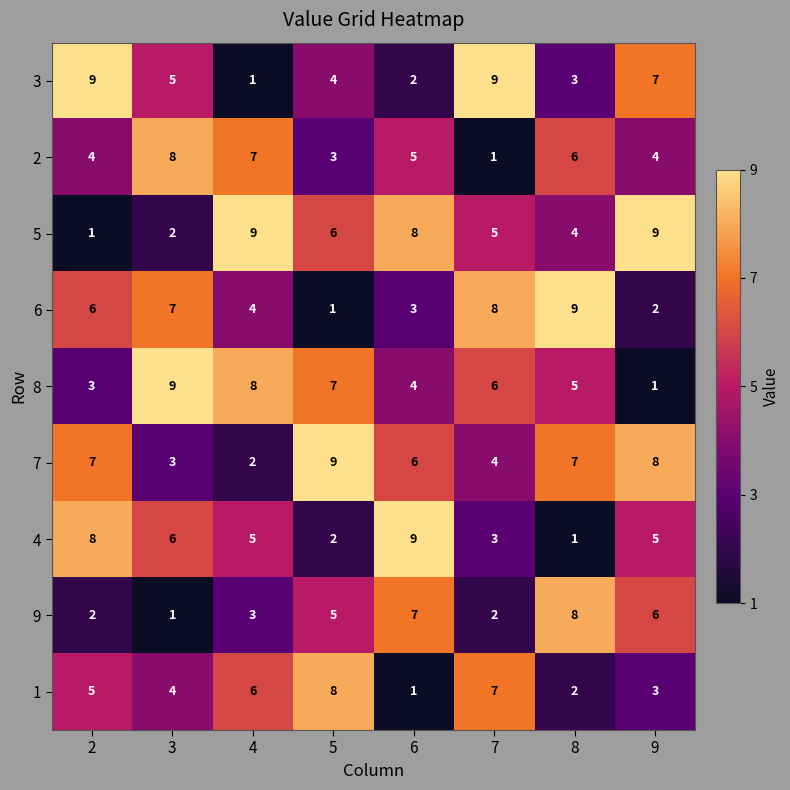

How many series are shown in this chart?

9